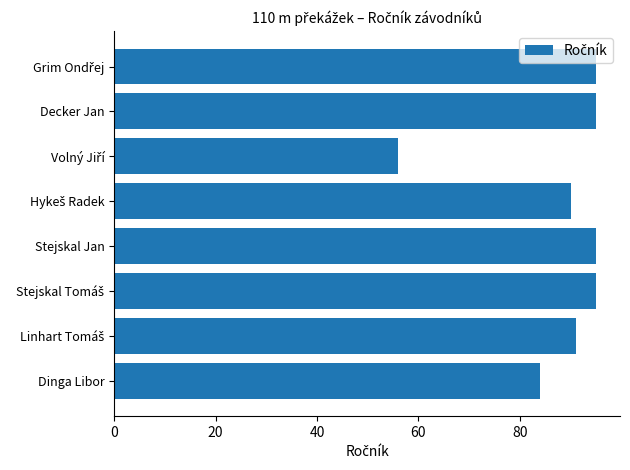

What is the minimum value shown in the chart?

56